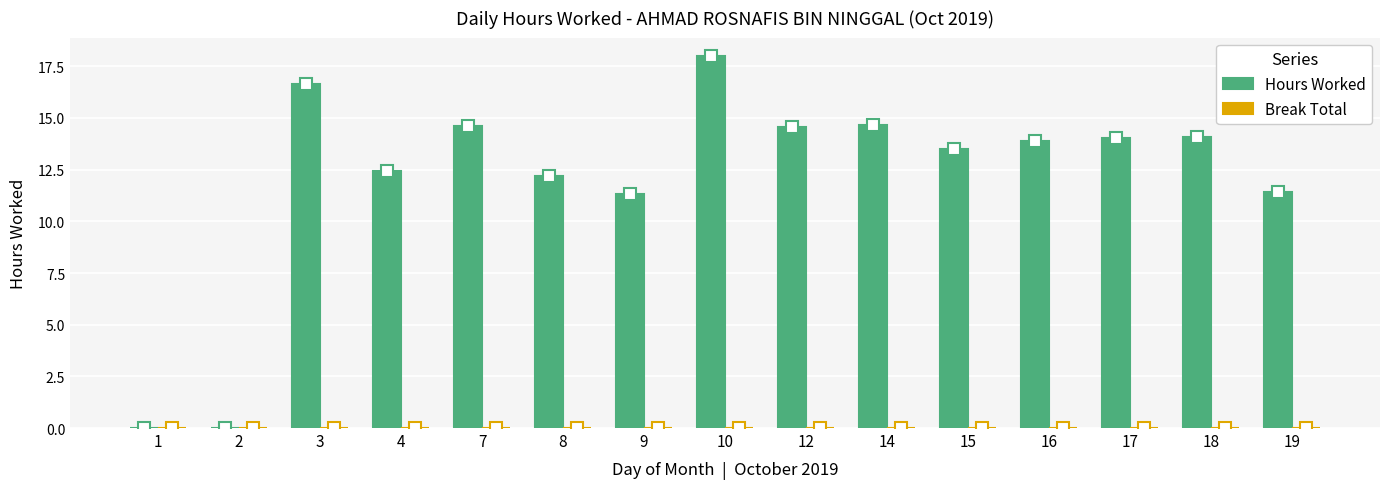

What is the sum of all values?

181.3